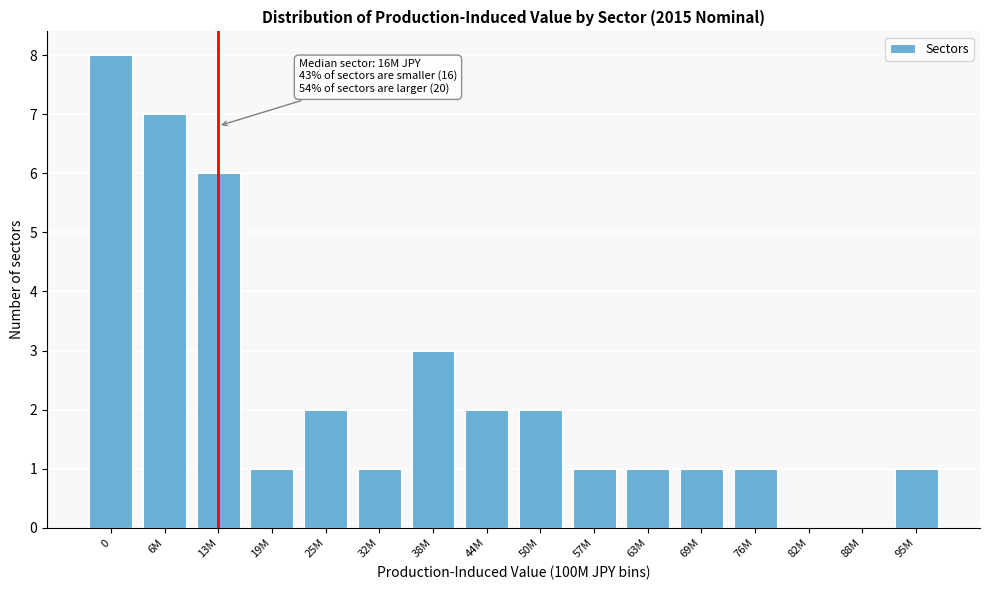

Reading left to right, list all the values displayed in this chart.

0=8	6M=7	13M=6	19M=1	25M=2	32M=1	38M=3	44M=2	50M=2	57M=1	63M=1	69M=1	76M=1	82M=0	88M=0	95M=1